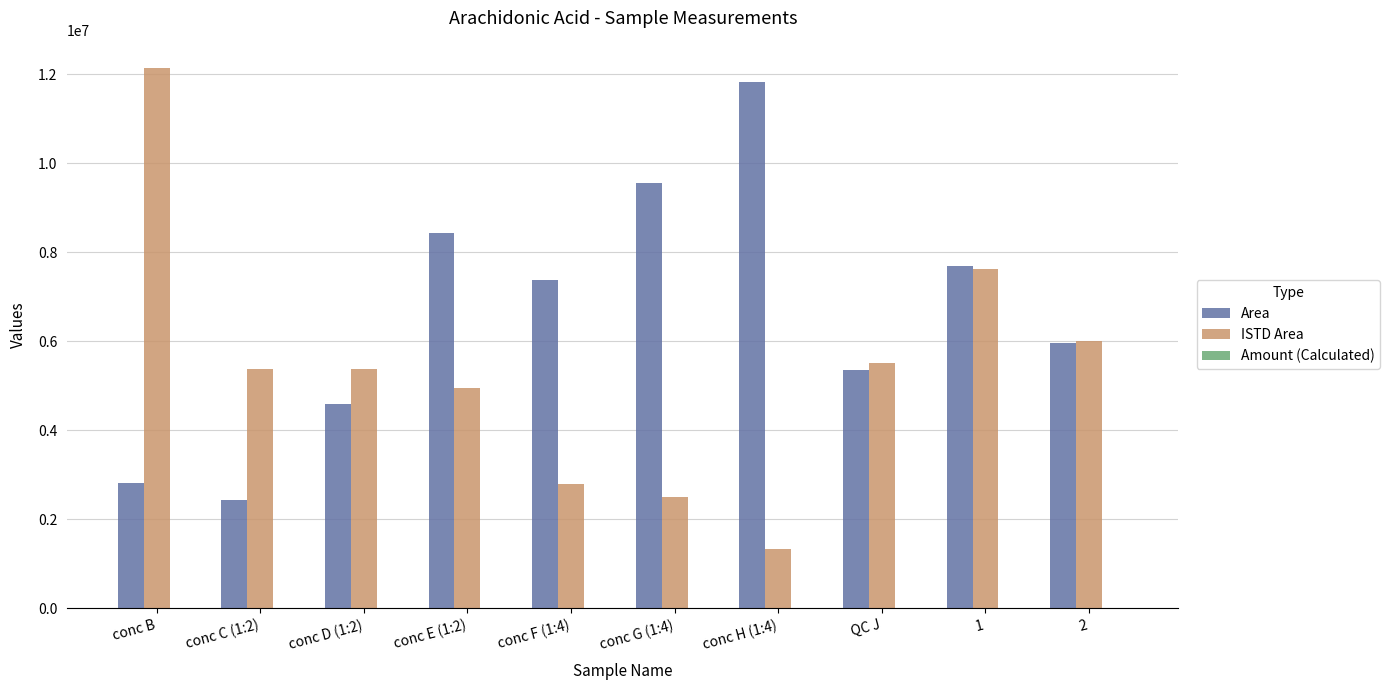

What is the maximum value shown in the chart?

12146957.1